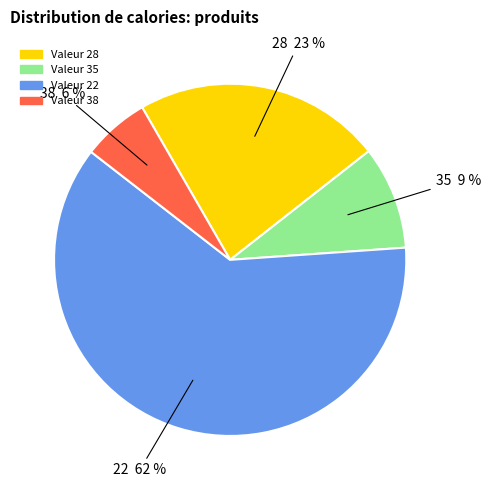

Is there a majority slice in this chart?

Yes